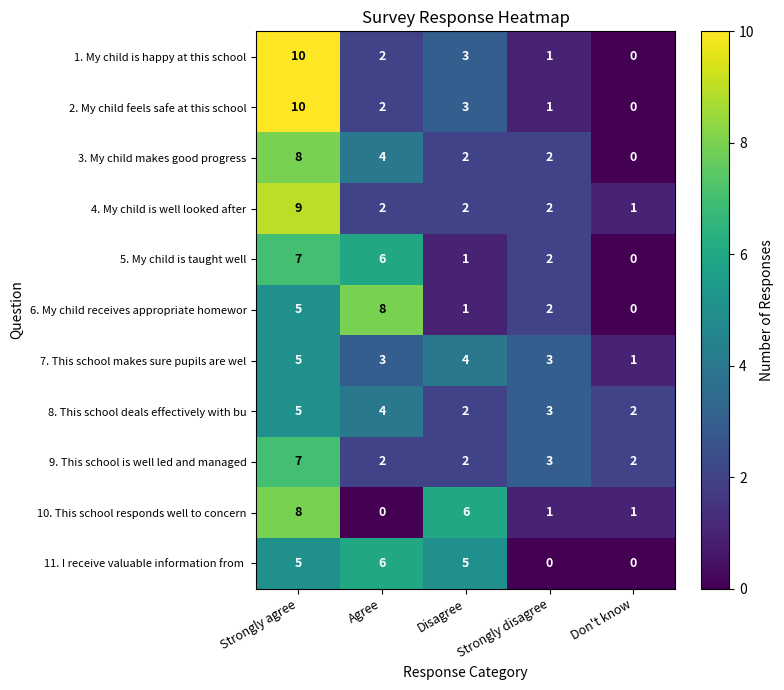

The 9. This school is well led and managed series shows 5 at Strongly disagree. True or false?

False